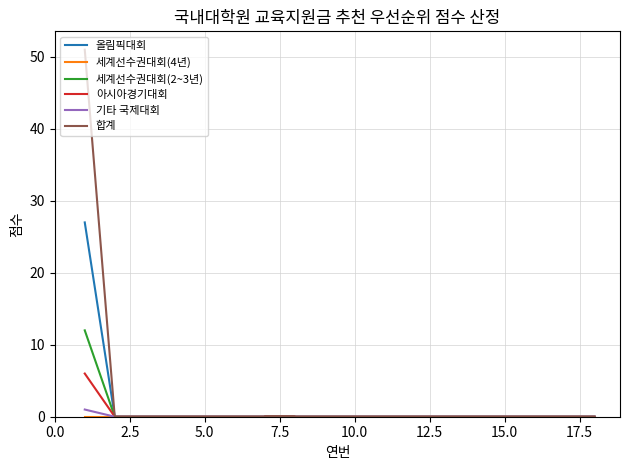

Which series has the largest total across all categories?

합계